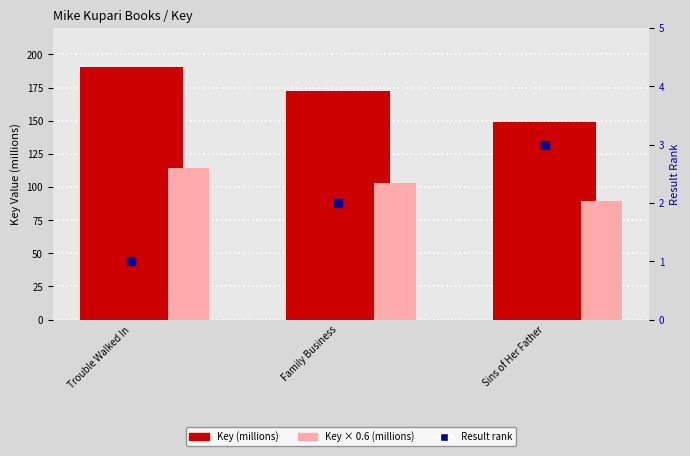

What is the total value across all series at Sins of Her Father?

241.2